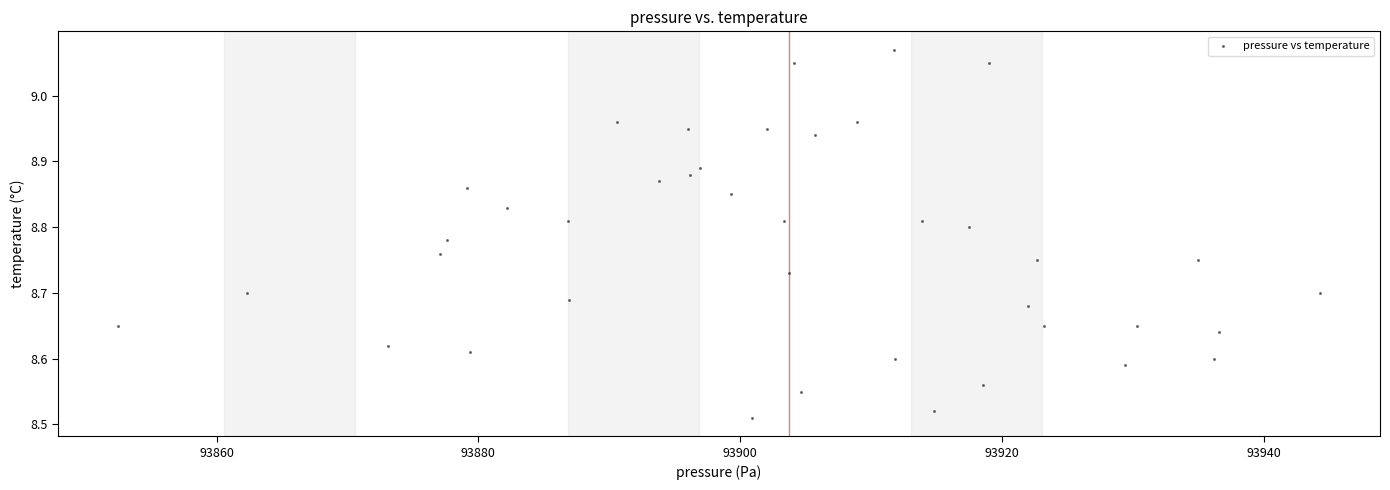

What is the range of Y values (max minus min)?

0.6